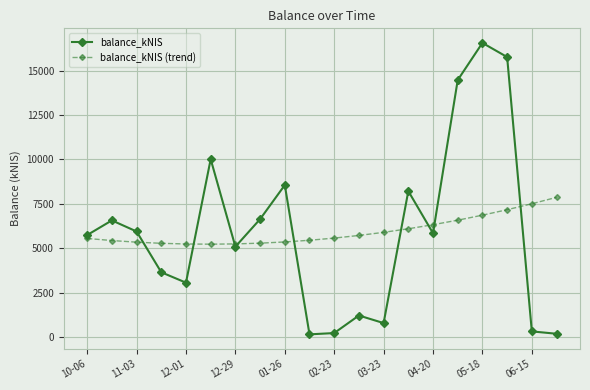

At how many categories does at least one series exceed 4843?

20